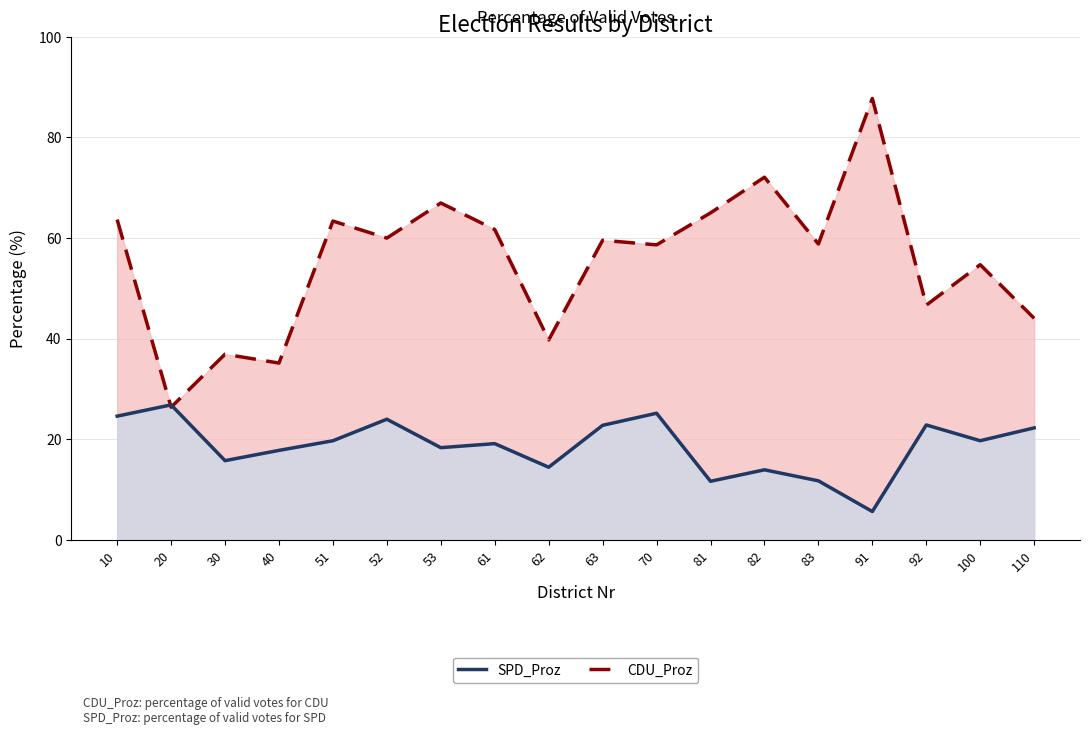

Rank the series by their maximum value, from lowest to highest.

SPD_Proz, CDU_Proz